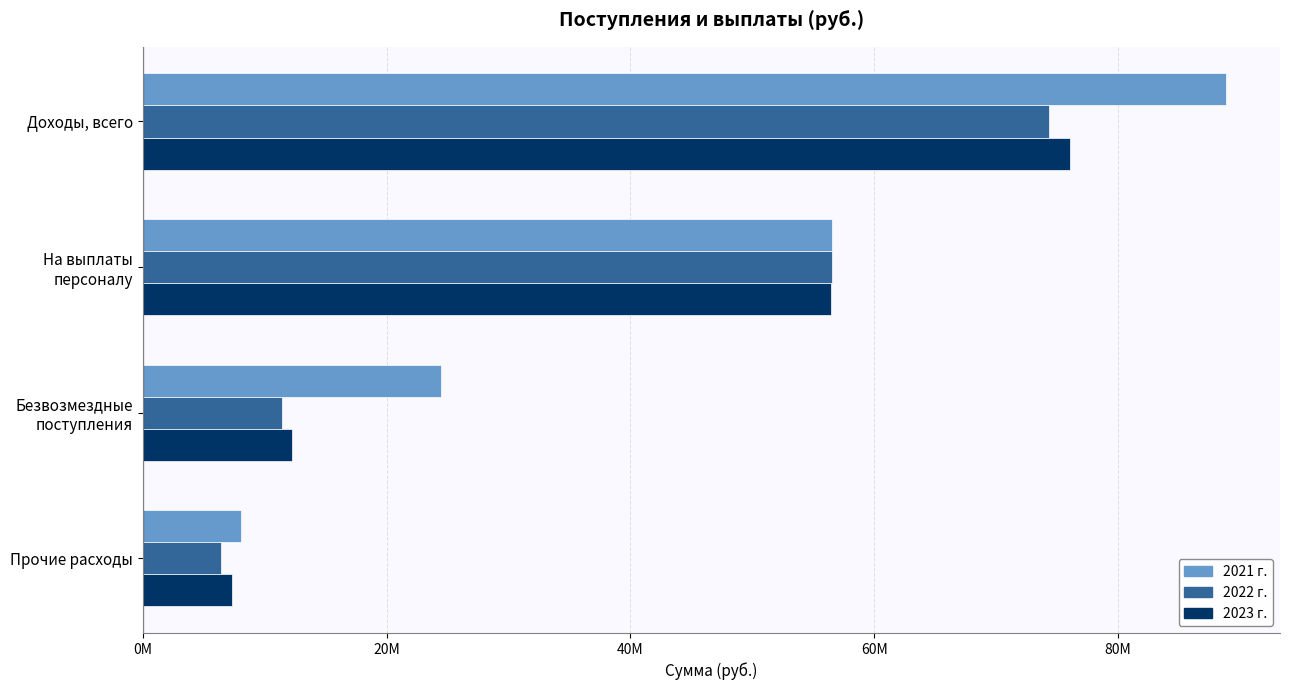

At which category is the sum across all series the highest?

Доходы, всего